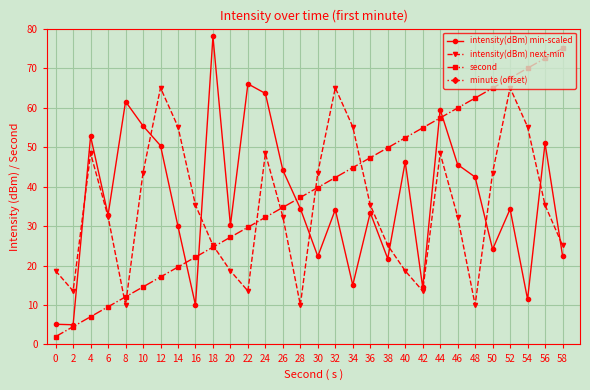

At which category does intensity(dBm) min-scaled reach its first local peak?

4